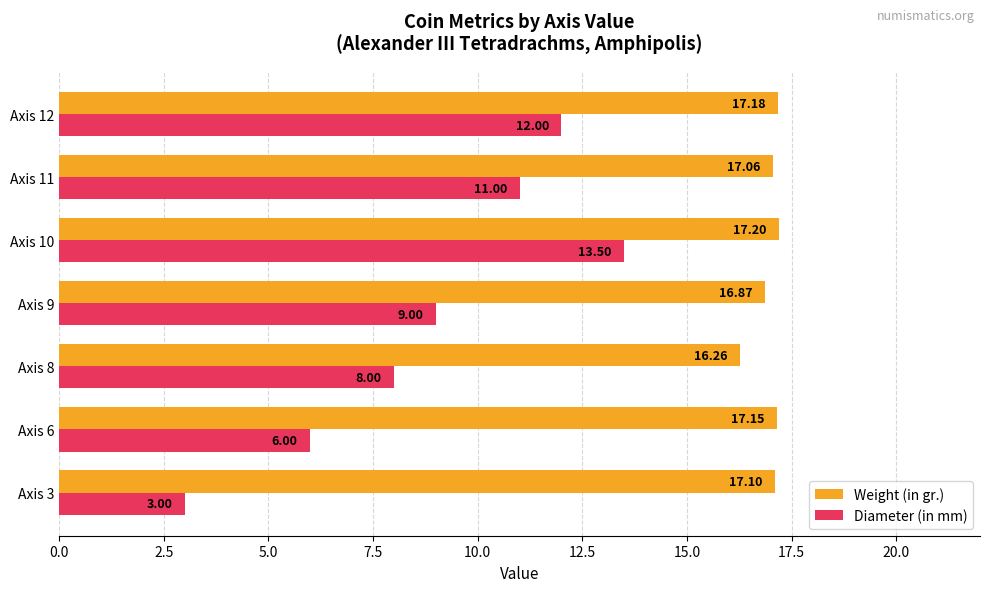

Which series has the largest range (max minus min)?

Diameter (in mm)